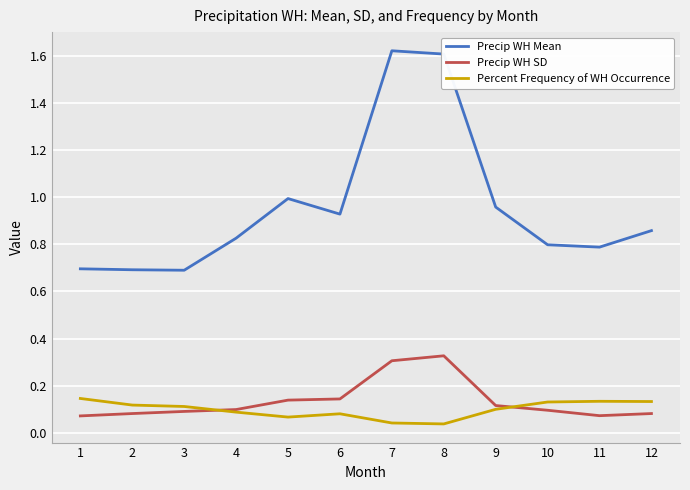

Rank the series at 5 from lowest to highest value.

Percent Frequency of WH Occurrence, Precip WH SD, Precip WH Mean